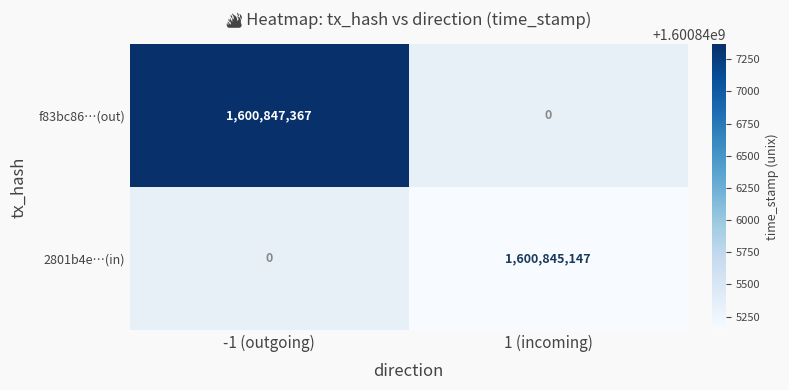

The f83bc86…(out) series shows 1063354294 at -1 (outgoing). True or false?

False